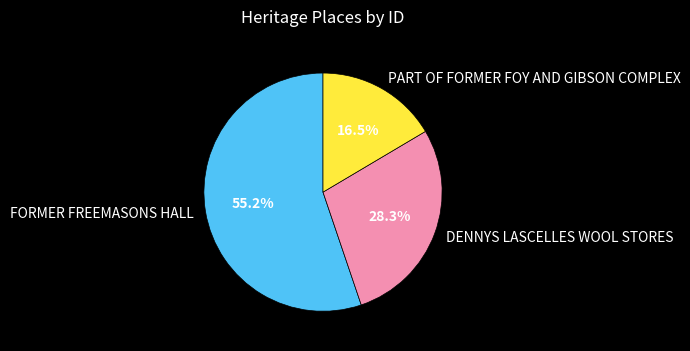

Which has a higher value, FORMER FREEMASONS HALL or DENNYS LASCELLES WOOL STORES?

FORMER FREEMASONS HALL